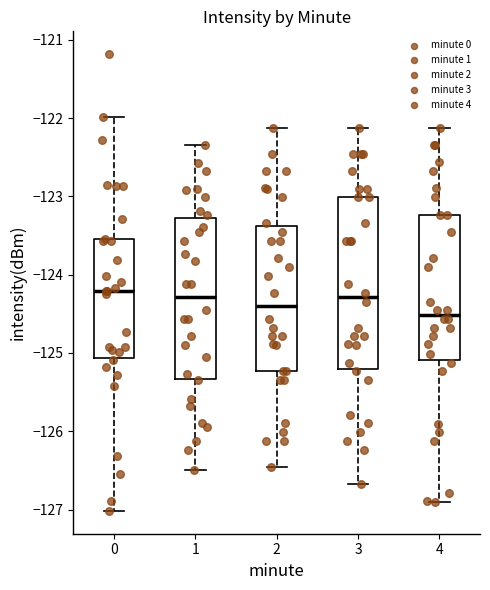

Where is the lower edge of the box at x = 4 on the y-axis? The values are not printed on the chart, so give them approximately, as read against the axis.

-125.1